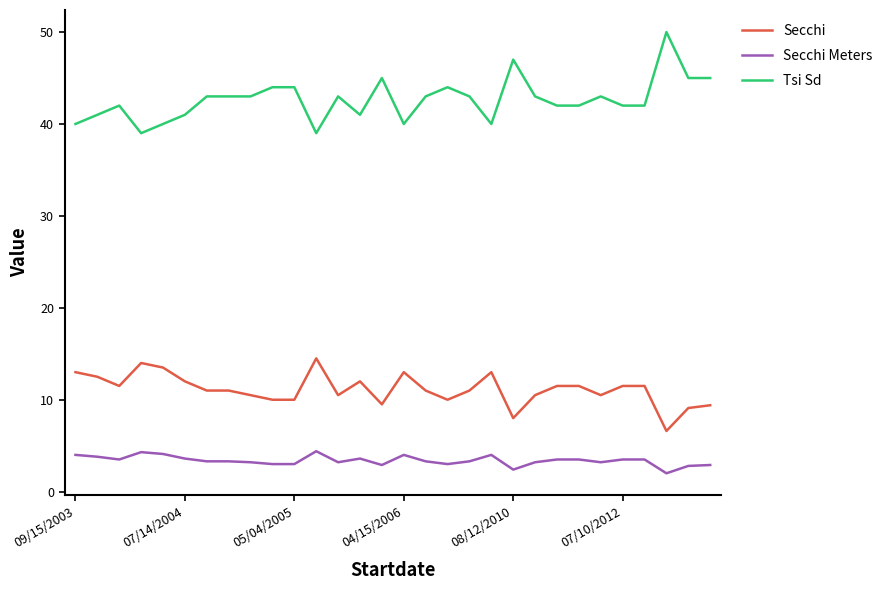

True or false: Tsi Sd has more than 2 points higher than both neighbors.

True